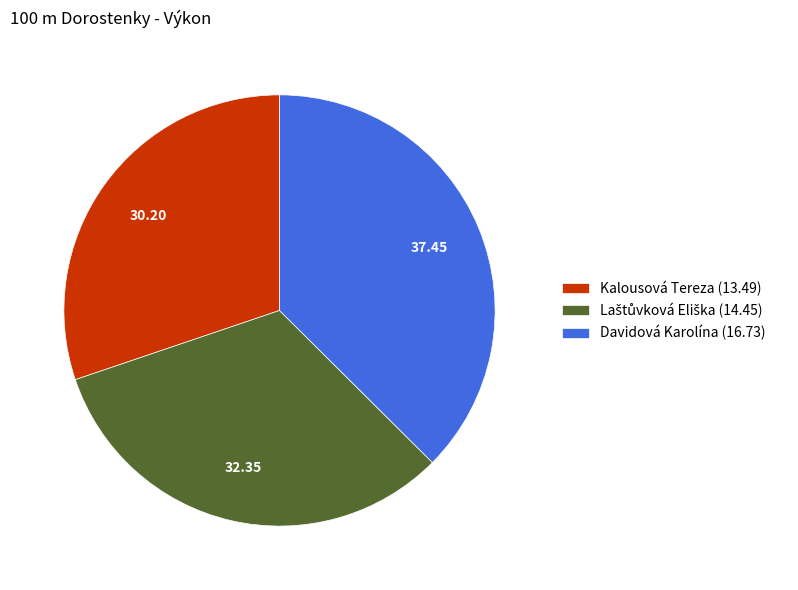

What is the largest slice in the pie chart?

Davidová Karolína